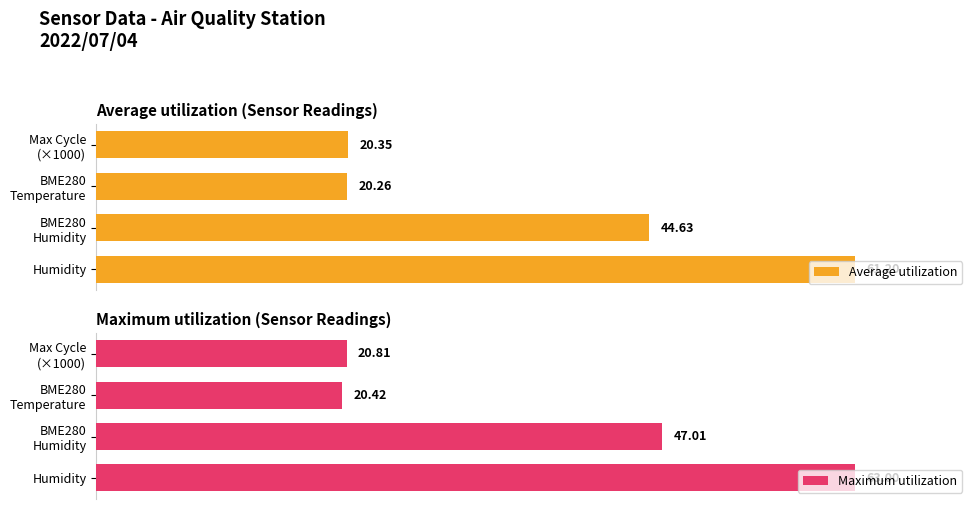

Does the chart contain stacked bars?

No